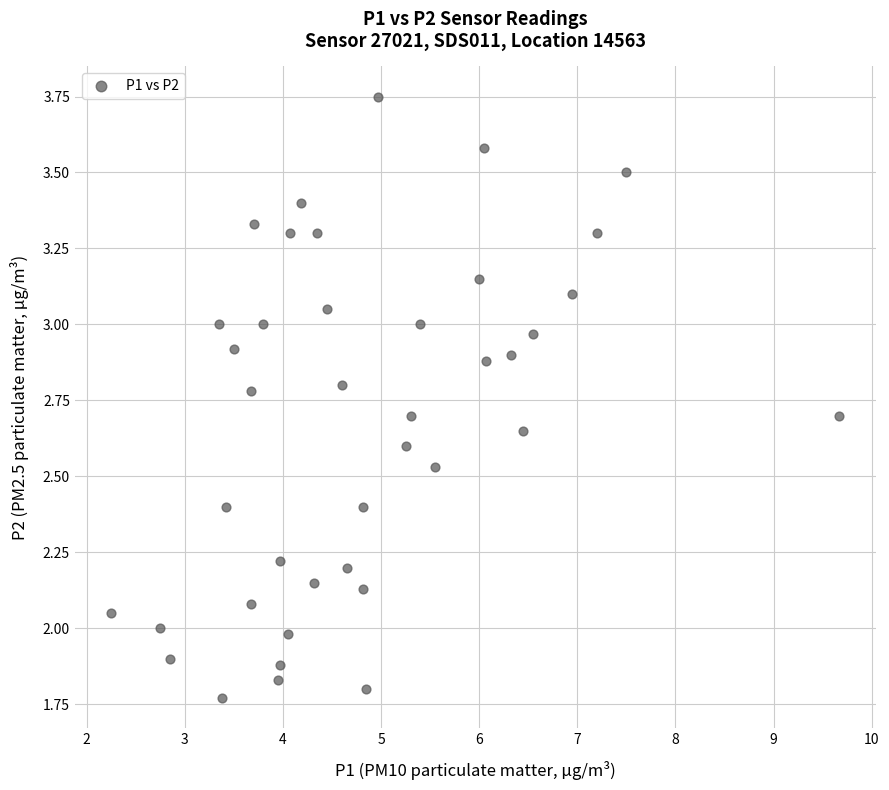

What is the range of X values (max minus min)?

7.4